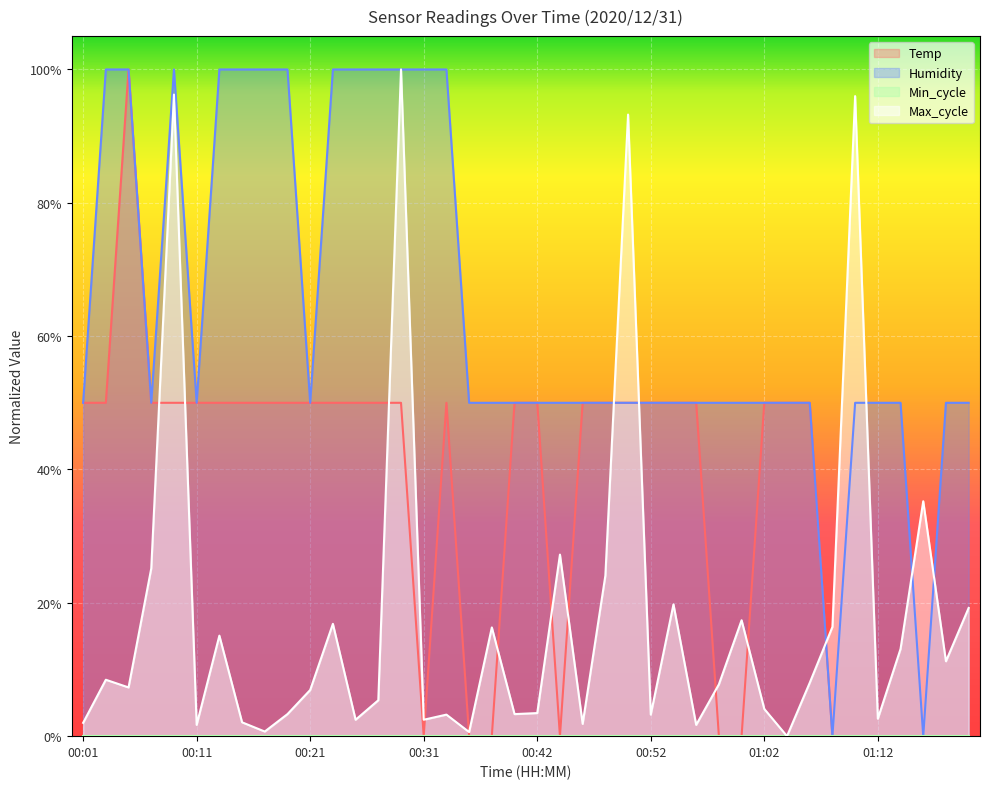

Does the chart display data point markers on the line(s)?

No